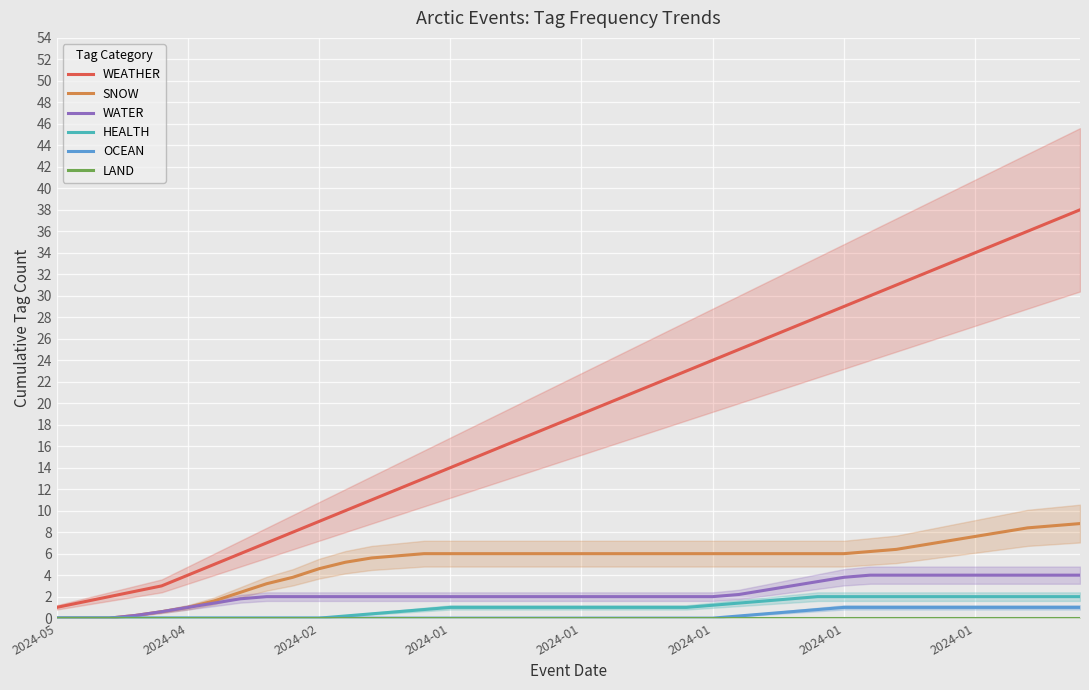

Reading left to right, transcribe all the data shown in this chart.

WEATHER: 1.0	1.5	2.0	2.5	3.0	4.0	5.0	6.0	7.0	8.0	9.0	10.0	11.0	12.0	13.0	14.0	15.0	16.0	17.0	18.0	19.0	20.0	21.0	22.0	23.0	24.0	25.0	26.0	27.0	28.0	29.0	30.0	31.0	32.0	33.0	34.0	35.0	36.0	37.0	38.0
SNOW: 0.0	0.0	0.0	0.2	0.6	1.0	1.6	2.4	3.2	3.8	4.6	5.2	5.6	5.8	6.0	6.0	6.0	6.0	6.0	6.0	6.0	6.0	6.0	6.0	6.0	6.0	6.0	6.0	6.0	6.0	6.0	6.2	6.4	6.8	7.2	7.6	8.0	8.4	8.6	8.8
WATER: 0.0	0.0	0.0	0.2	0.6	1.0	1.4	1.8	2.0	2.0	2.0	2.0	2.0	2.0	2.0	2.0	2.0	2.0	2.0	2.0	2.0	2.0	2.0	2.0	2.0	2.0	2.2	2.6	3.0	3.4	3.8	4.0	4.0	4.0	4.0	4.0	4.0	4.0	4.0	4.0
HEALTH: 0.0	0.0	0.0	0.0	0.0	0.0	0.0	0.0	0.0	0.0	0.0	0.2	0.4	0.6	0.8	1.0	1.0	1.0	1.0	1.0	1.0	1.0	1.0	1.0	1.0	1.2	1.4	1.6	1.8	2.0	2.0	2.0	2.0	2.0	2.0	2.0	2.0	2.0	2.0	2.0
OCEAN: 0.0	0.0	0.0	0.0	0.0	0.0	0.0	0.0	0.0	0.0	0.0	0.0	0.0	0.0	0.0	0.0	0.0	0.0	0.0	0.0	0.0	0.0	0.0	0.0	0.0	0.0	0.2	0.4	0.6	0.8	1.0	1.0	1.0	1.0	1.0	1.0	1.0	1.0	1.0	1.0
LAND: 0.0	0.0	0.0	0.0	0.0	0.0	0.0	0.0	0.0	0.0	0.0	0.0	0.0	0.0	0.0	0.0	0.0	0.0	0.0	0.0	0.0	0.0	0.0	0.0	0.0	0.0	0.0	0.0	0.0	0.0	0.0	0.0	0.0	0.0	0.0	0.0	0.0	0.0	0.0	0.0